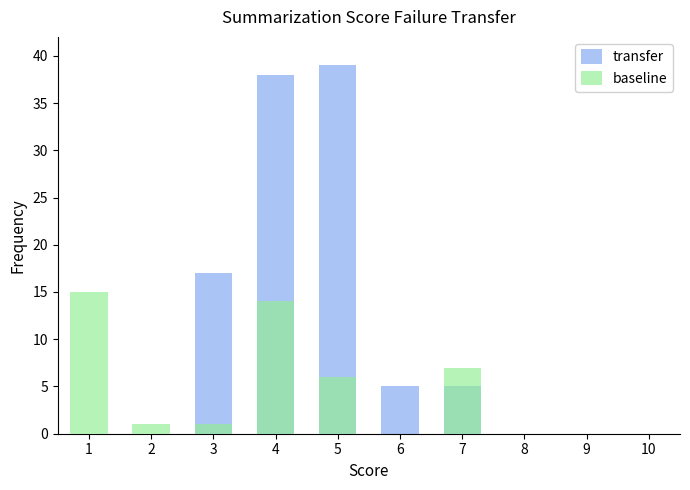

What is the value of the transfer bar at the 6th from the left?

5